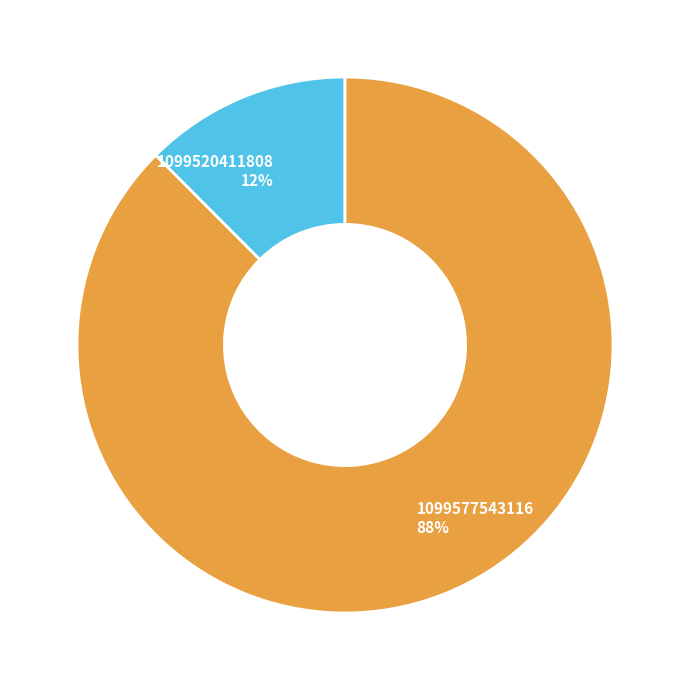

To the nearest percent, what is the combined percentage of 1099577543116 and 1099520411808?

100%